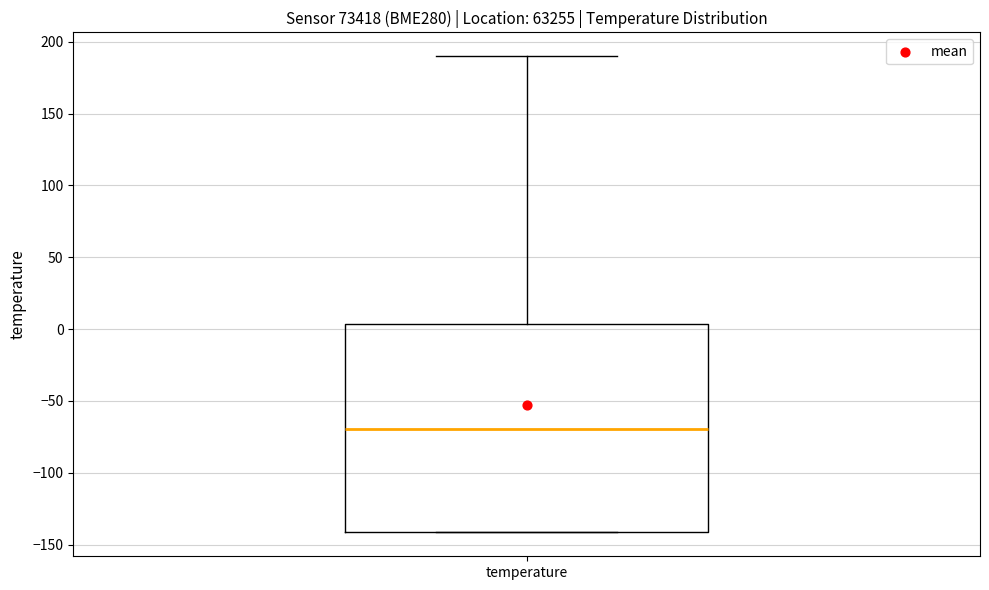

Read this box plot against the y-axis: the position of the median line, the range covered by the box, and the ends of both whiskers. The values are not printed on the chart, so give them approximately, as read against the axis.

median -70, box -140 to 5, whiskers -140 to 190